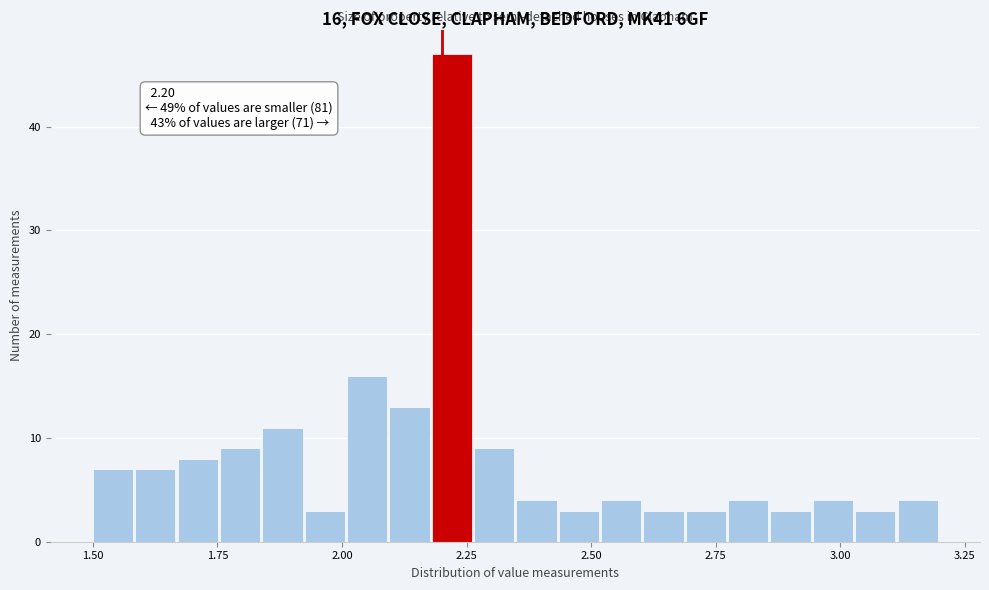

Around what value on the x-axis is the tallest bar? Give the approximate position of its centre, as read against the axis.

2.20